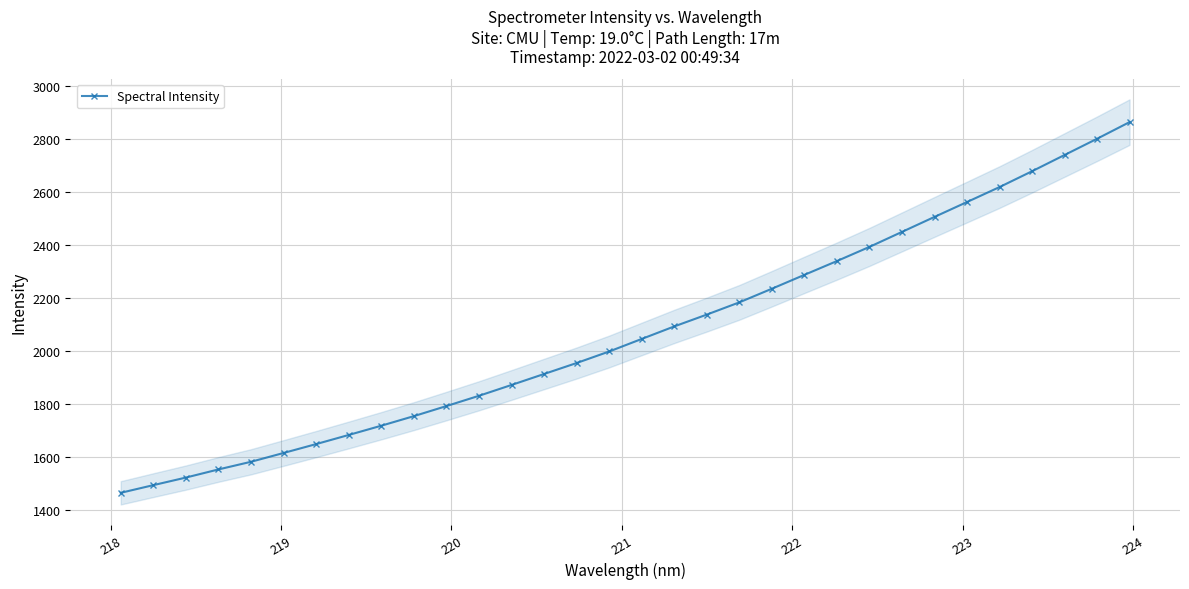

Between 220 and 223, which is larger?

223